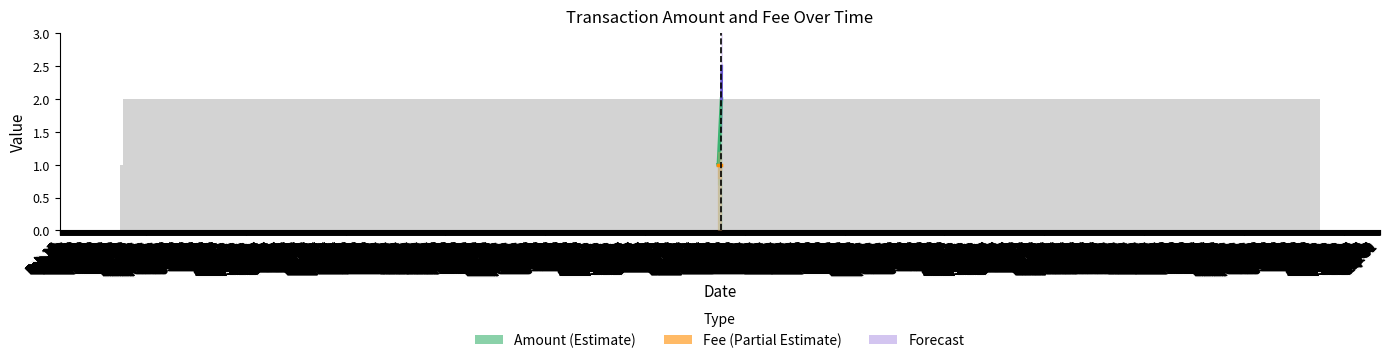

What is the difference between the maximum and minimum values in the Amount series?

1